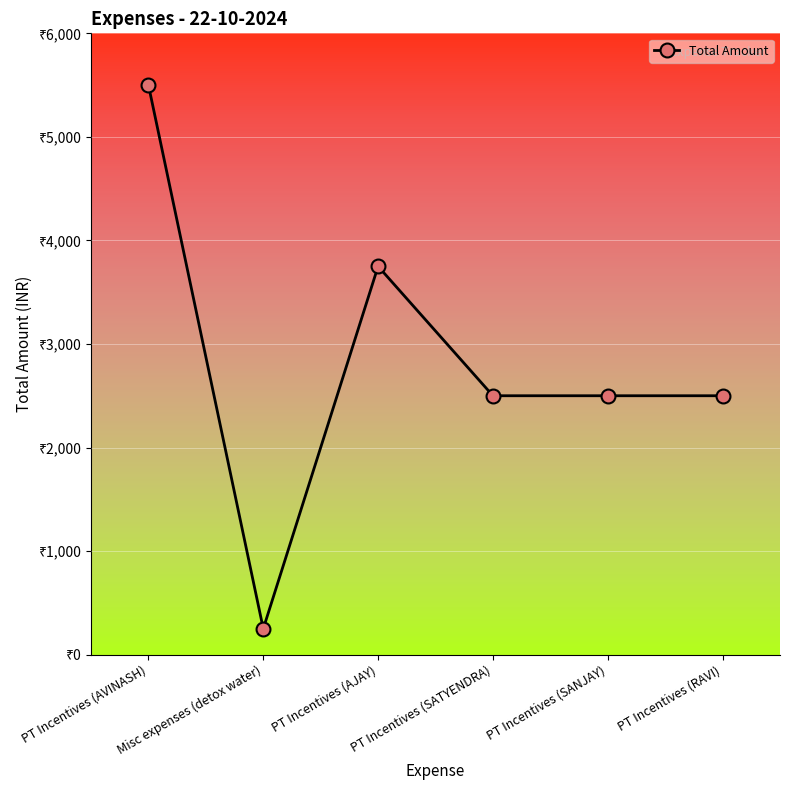

Which category has the lowest value across all series?

Misc expenses (detox water)